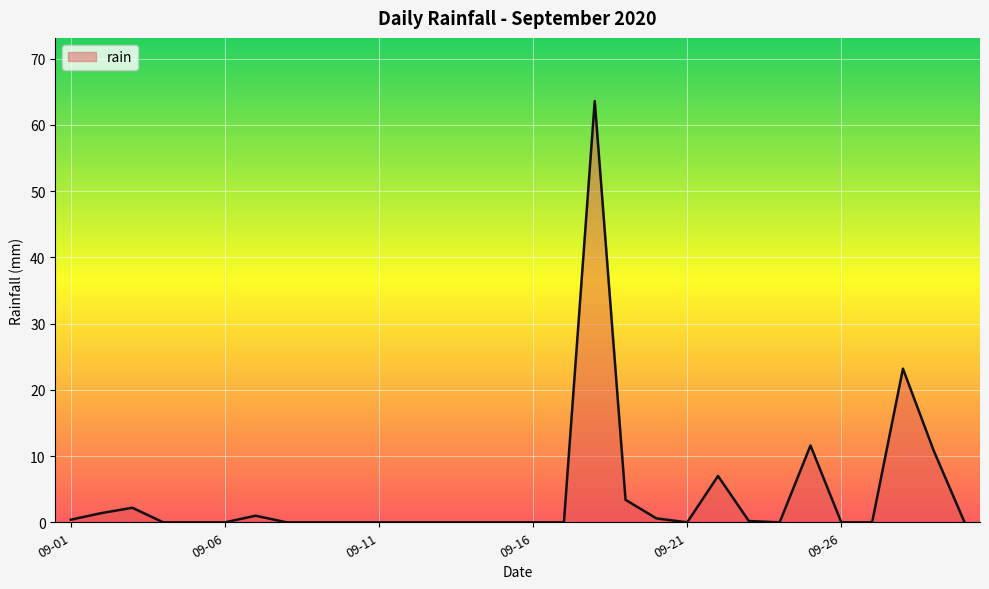

What is the difference between the maximum and minimum values?

63.6